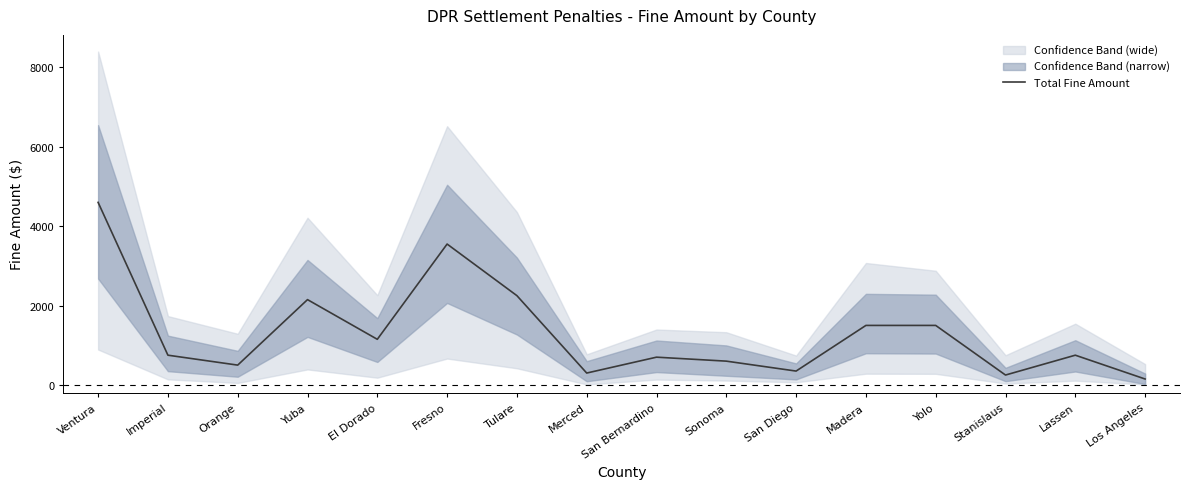

What is the change in value from Imperial to Stanislaus?

-500